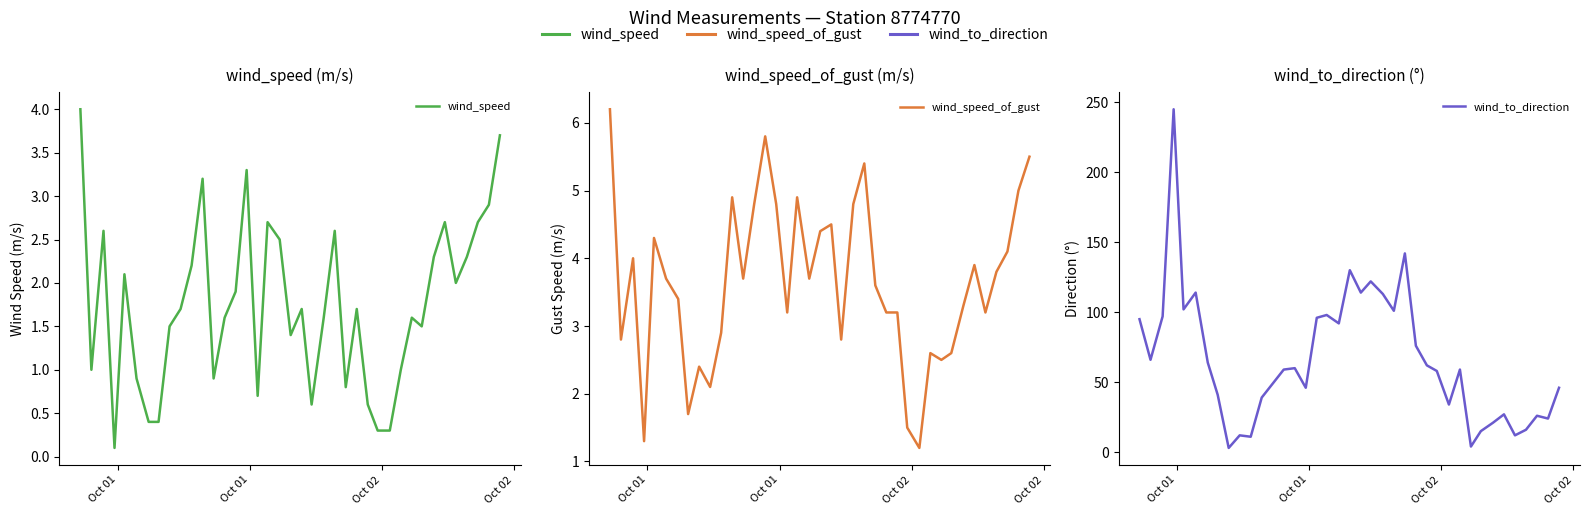

True or false: wind_to_direction and wind_speed cross at least once.

False